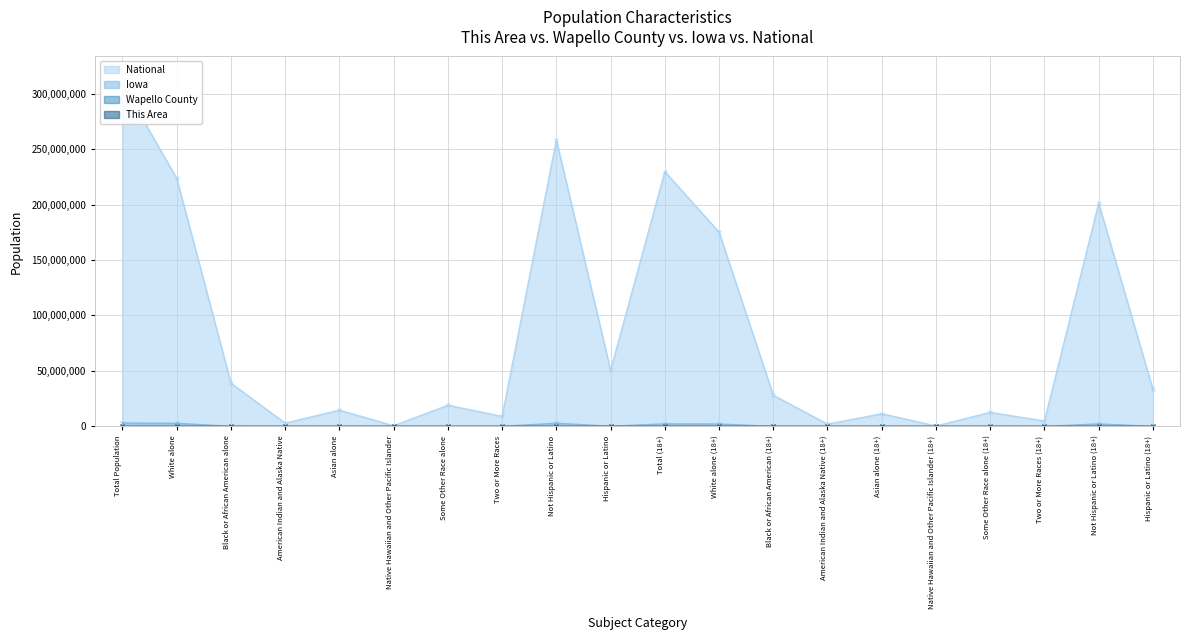

True or false: Iowa and National cross at least once.

False